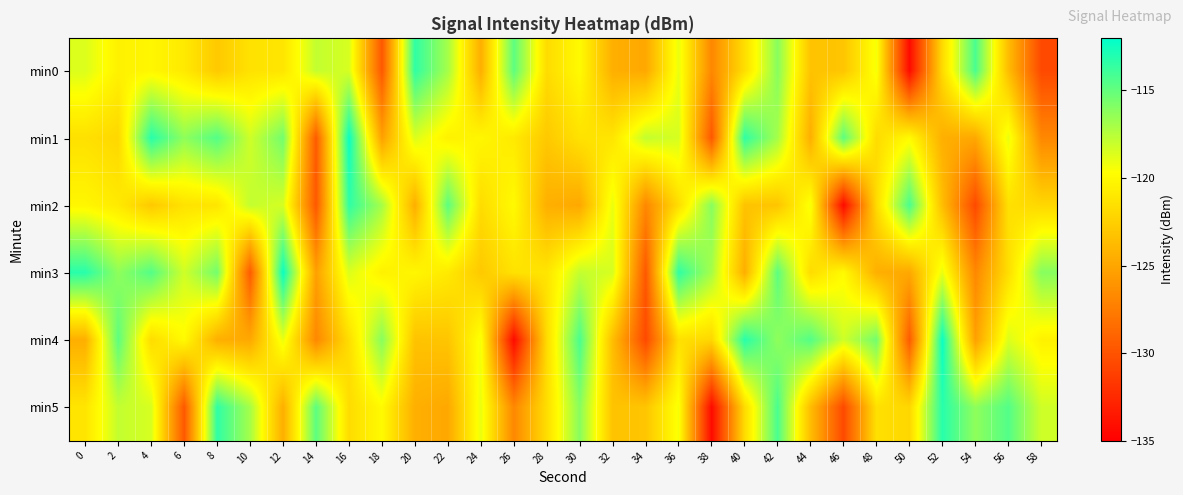

Rank the series by their maximum value, from lowest to highest.

min0, min2, min5, min1, min3, min4